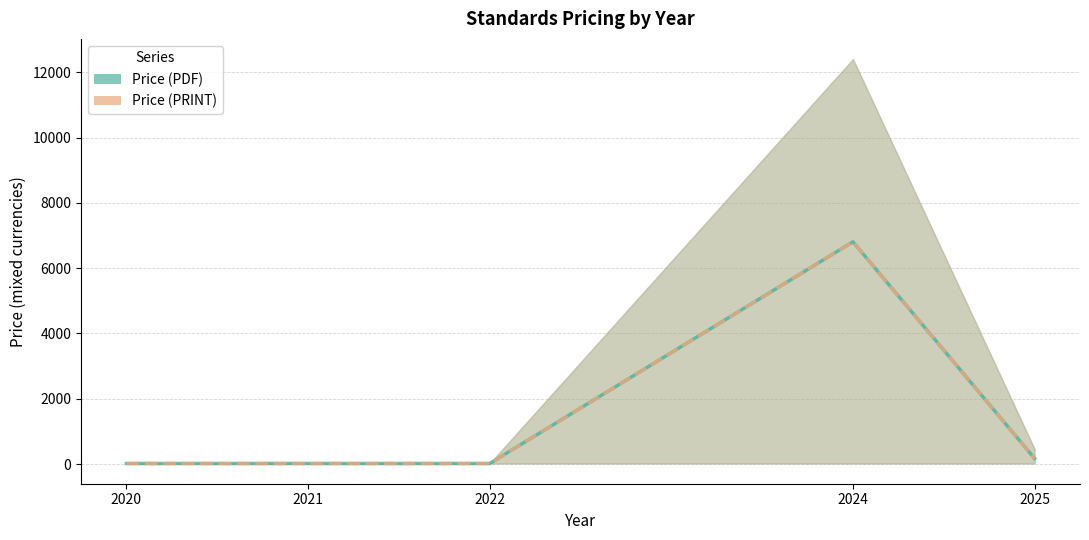

At which category is the sum across all series the highest?

2024